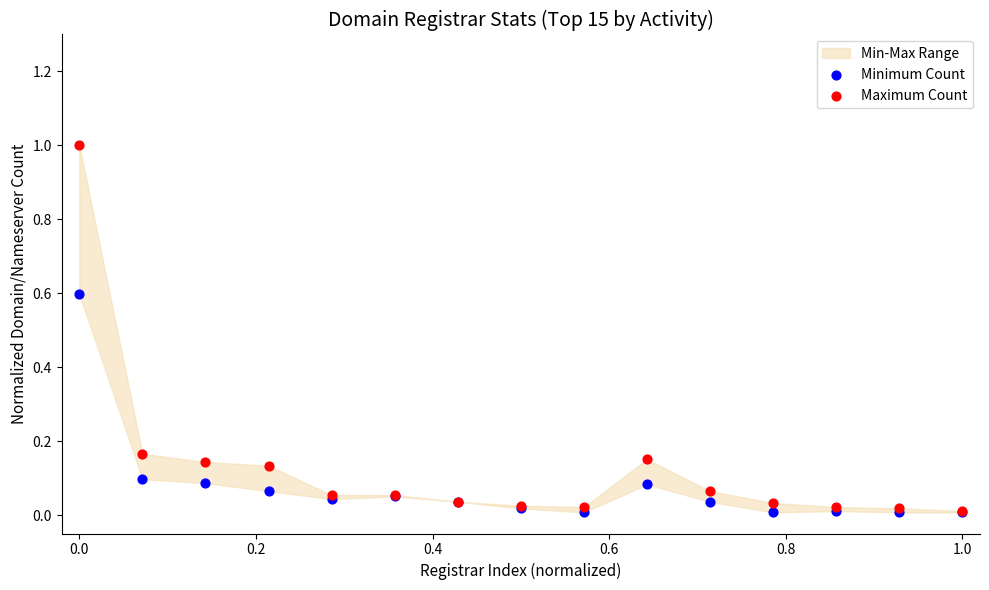

Which series reaches the minimum Y coordinate?

Minimum Count